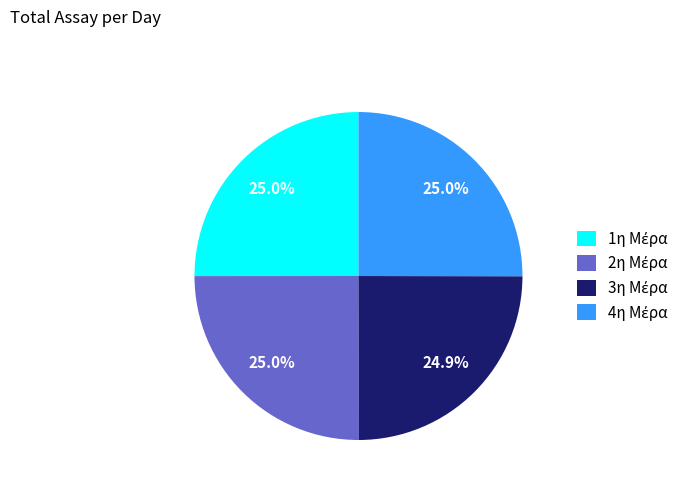

How many slices are in this pie chart?

4